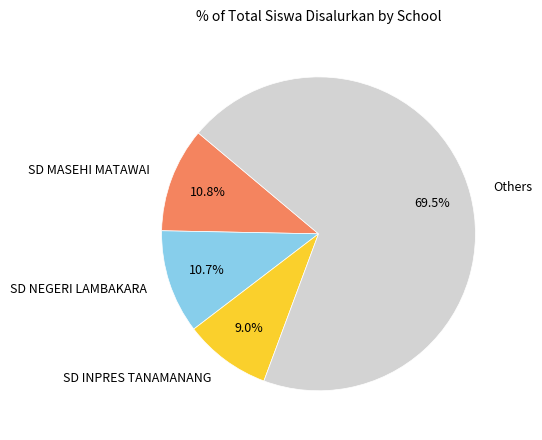

What is the smallest slice in the pie chart?

SD INPRES TANAMANANG